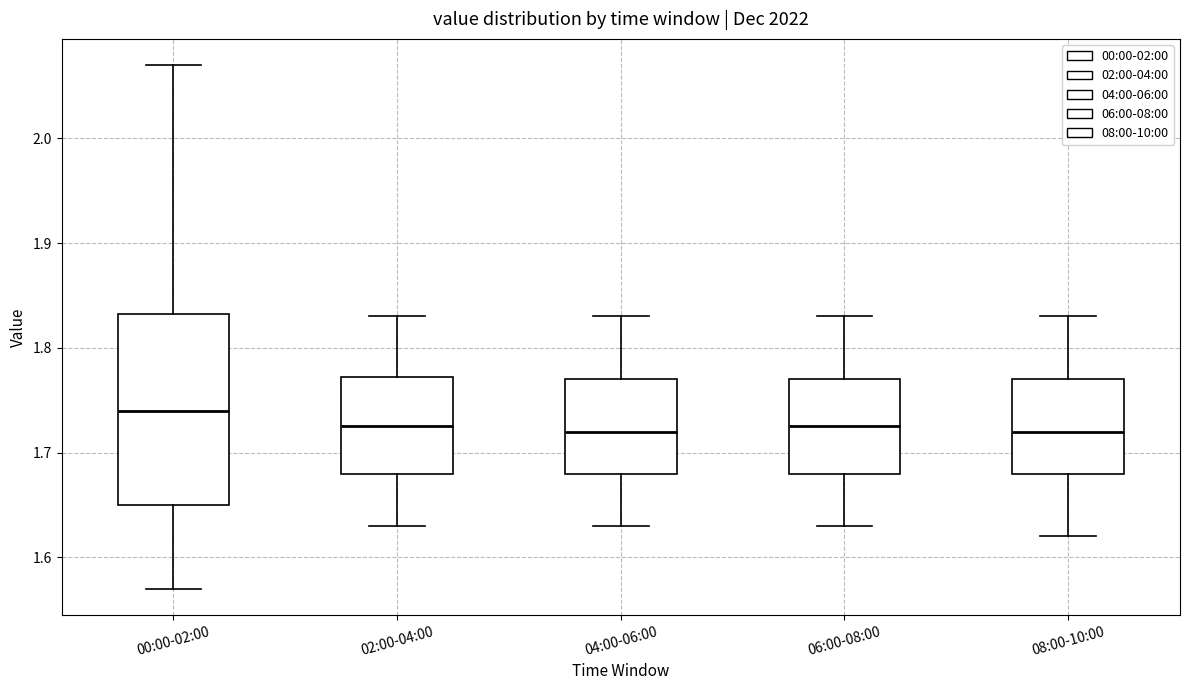

Reading left to right, read every box against the y-axis: the position of its median line, the range the box covers, and the ends of its whiskers. The values are not printed on the chart, so give them approximately, as read against the axis.

00:00-02:00: median 1.74, box 1.65 to 1.83, whiskers 1.57 to 2.07
02:00-04:00: median 1.73, box 1.68 to 1.77, whiskers 1.63 to 1.83
04:00-06:00: median 1.72, box 1.68 to 1.77, whiskers 1.63 to 1.83
06:00-08:00: median 1.73, box 1.68 to 1.77, whiskers 1.63 to 1.83
08:00-10:00: median 1.72, box 1.68 to 1.77, whiskers 1.62 to 1.83